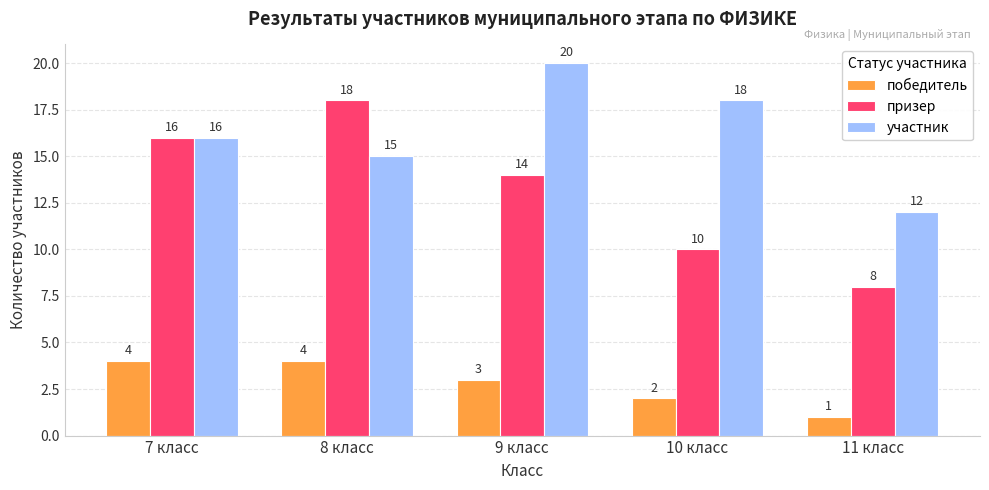

Where does the победитель series first go above 3?

7 класс